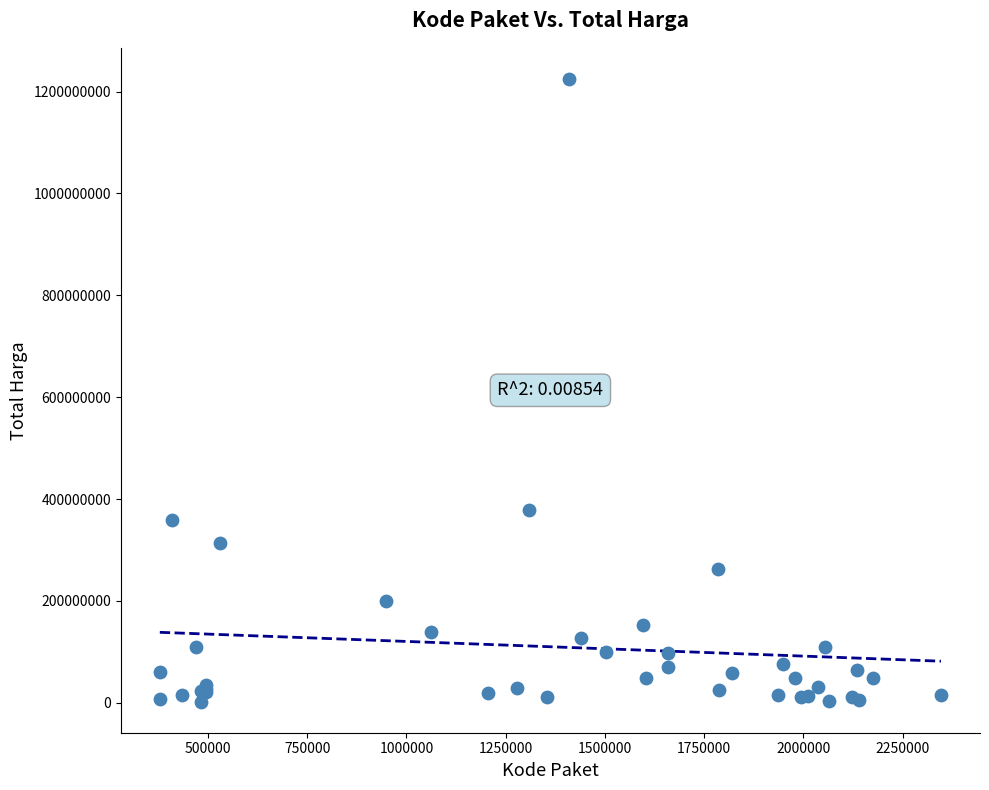

What Y value in the scatter plot is closest to 613538875?

379075000